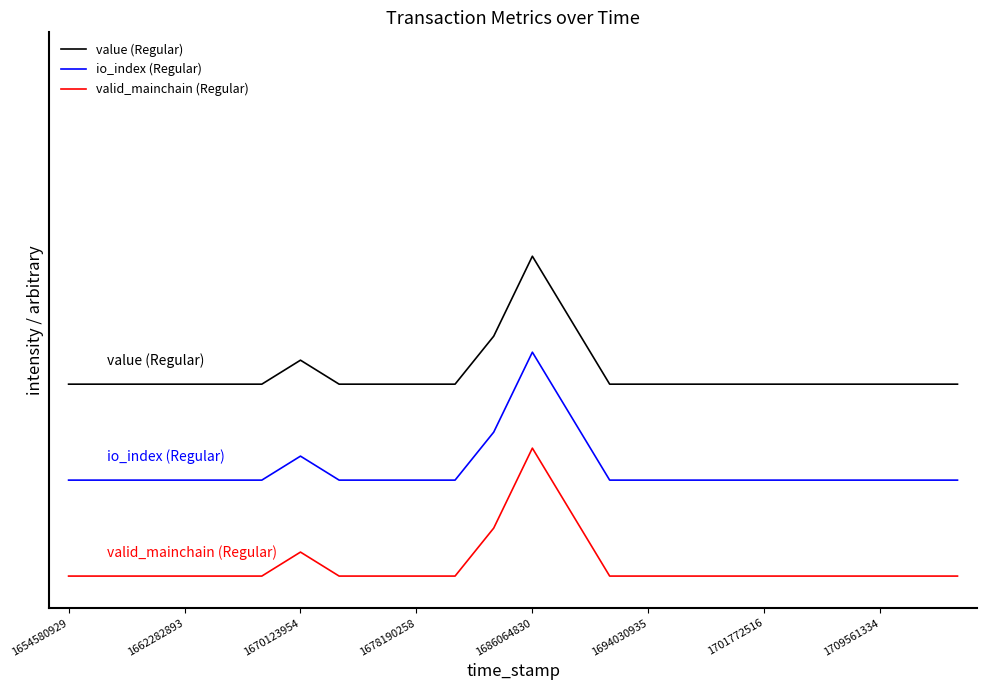

Reading left to right, transcribe all the data shown in this chart.

value (Regular): 0.6	0.6	0.6	0.6	0.6	0.6	0.7	0.6	0.6	0.6	0.6	0.8	1.0	0.8	0.6	0.6	0.6	0.6	0.6	0.6	0.6	0.6	0.6	0.6
io_index (Regular): 0.3	0.3	0.3	0.3	0.3	0.3	0.4	0.3	0.3	0.3	0.3	0.4	0.7	0.5	0.3	0.3	0.3	0.3	0.3	0.3	0.3	0.3	0.3	0.3
valid_mainchain (Regular): 0.0	0.0	0.0	0.0	0.0	0.0	0.1	0.0	0.0	0.0	0.0	0.1	0.4	0.2	0.0	0.0	0.0	0.0	0.0	0.0	0.0	0.0	0.0	0.0